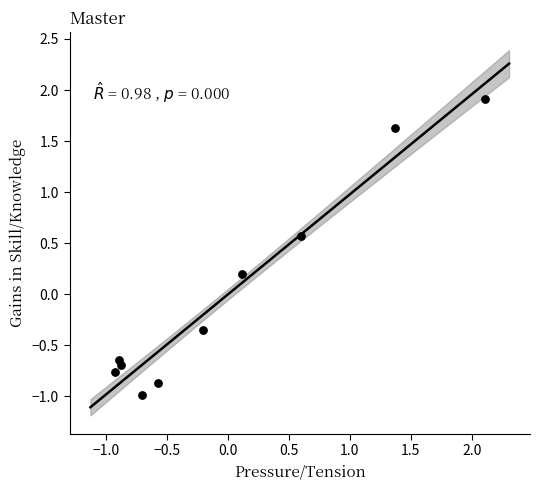

What is the range of X values (max minus min)?

3.0